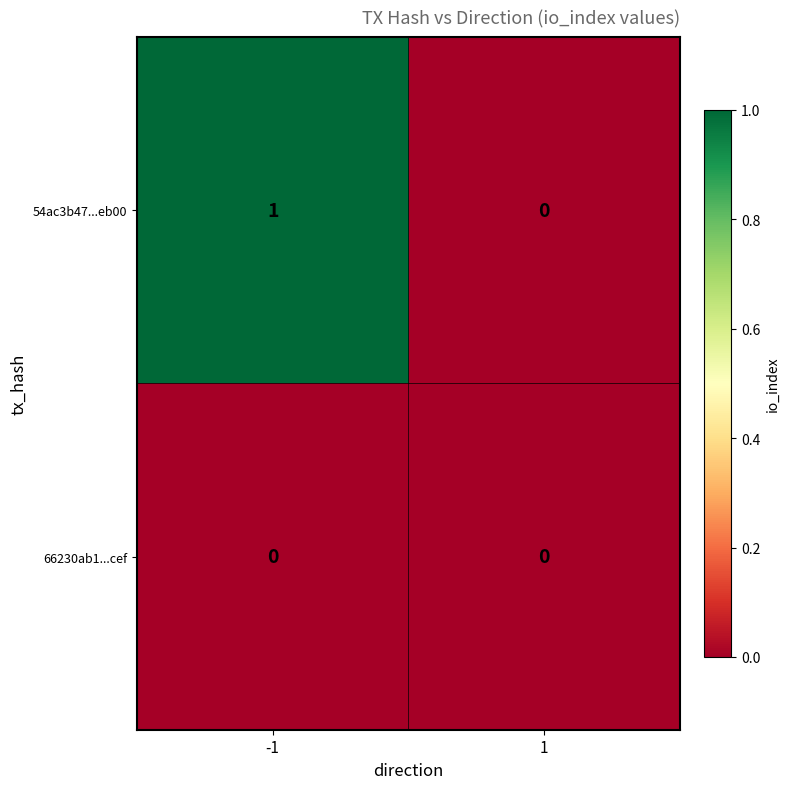

Rank the series by their average value, from highest to lowest.

54ac3b47...eb00, 66230ab1...cef